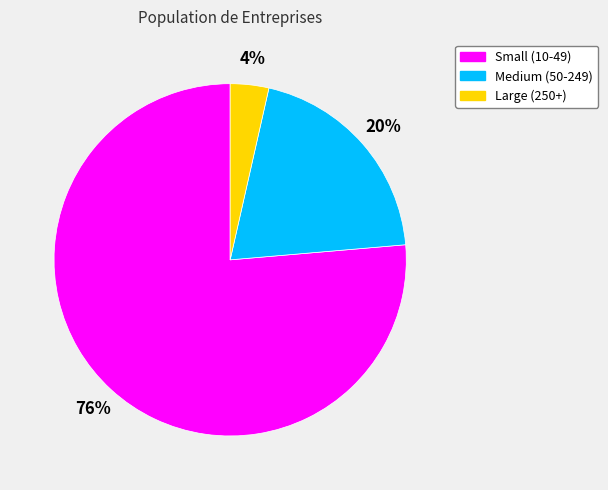

To the nearest percent, what is the average slice percentage?

33%